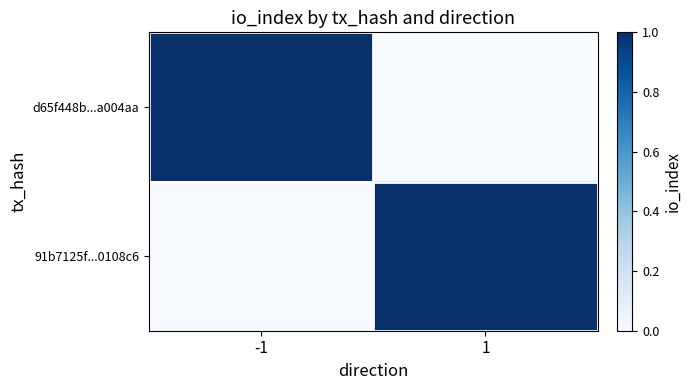

What is the spread (max minus min) of values at 1?

1